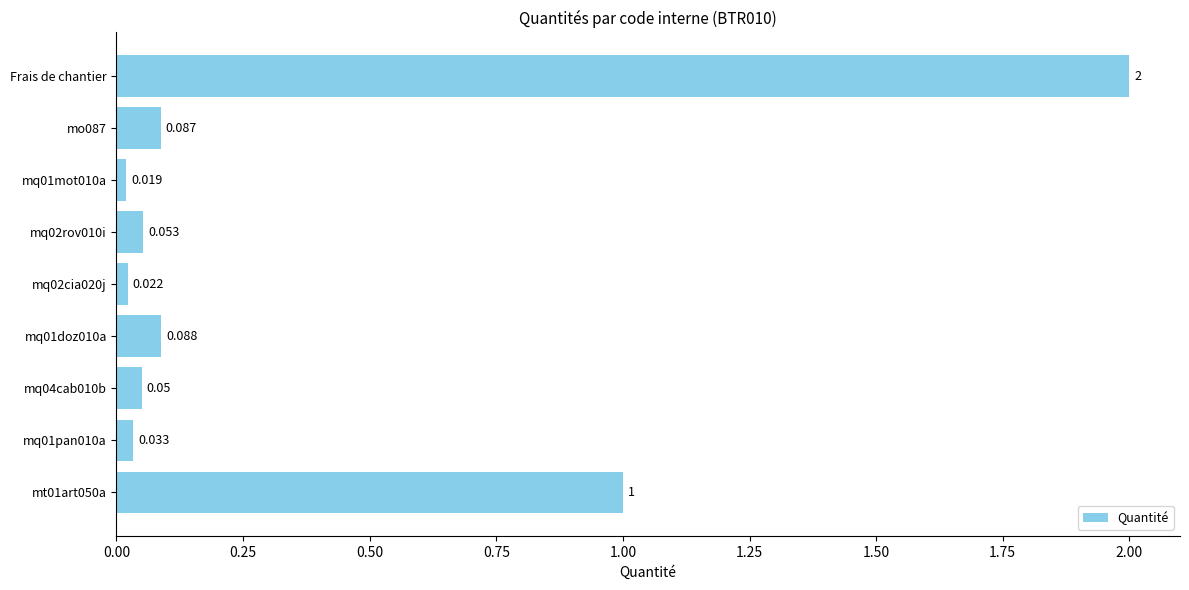

What is the difference between the second highest and second lowest values?

1.0